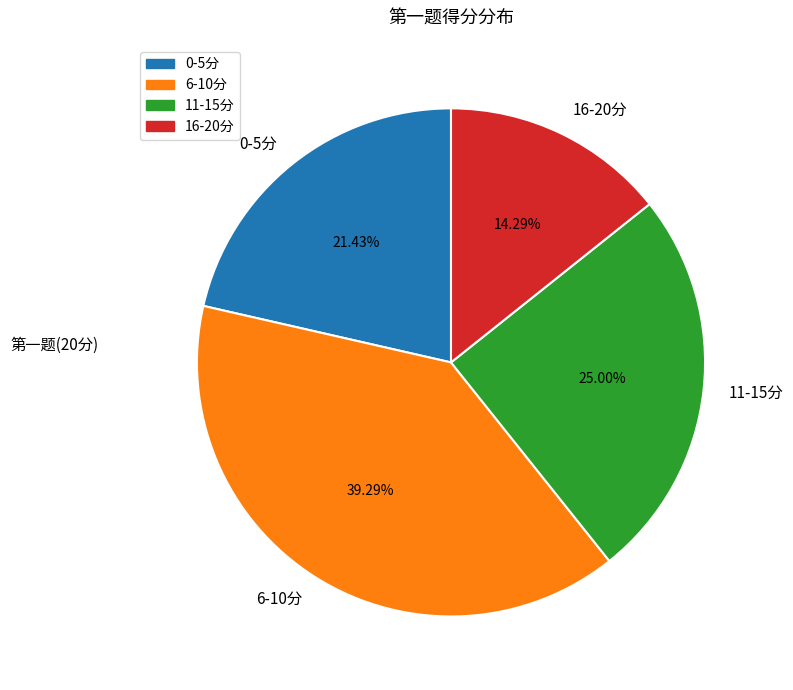

Rank the categories by value from lowest to highest.

16-20分, 0-5分, 11-15分, 6-10分